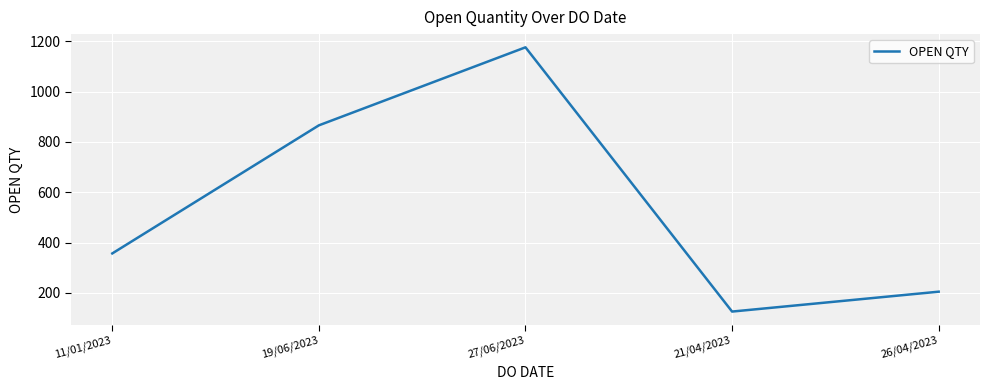

Between 26/04/2023 and 19/06/2023, which is larger?

19/06/2023